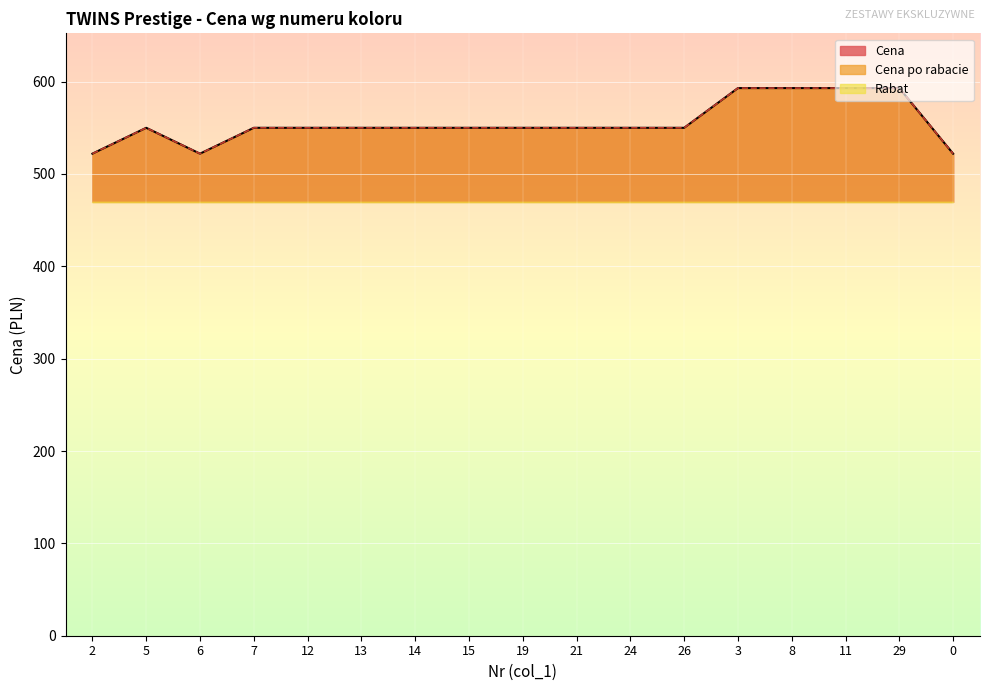

What is the value of the Cena point at the 5th from the left?

550